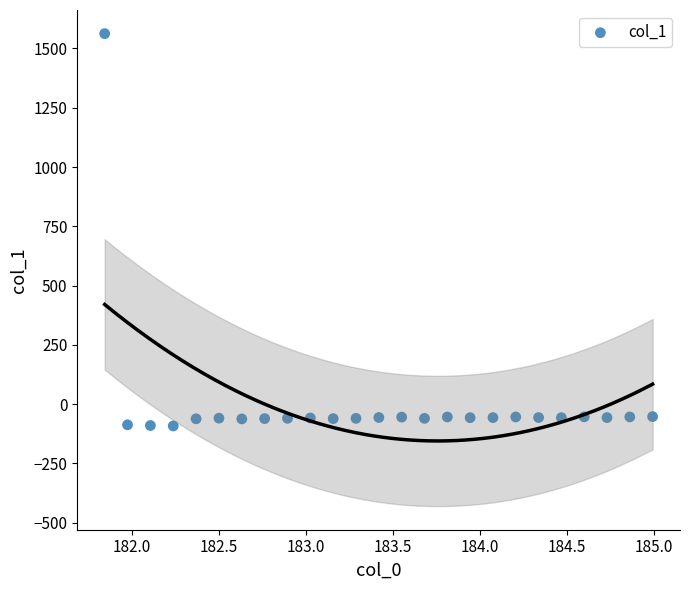

What is the range of Y values (max minus min)?

1654.5